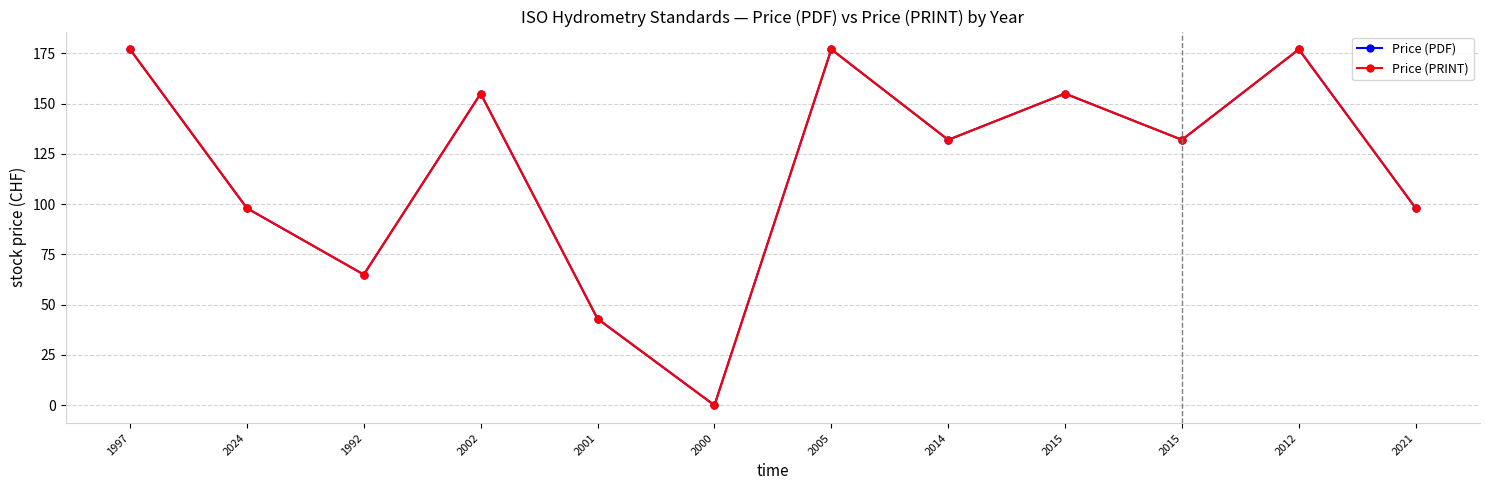

Where is Price (PDF) nearest to the value 88?

2024